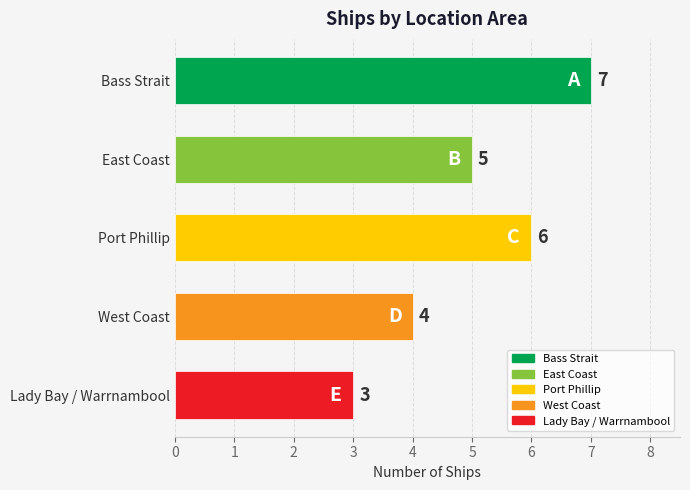

List the labels in order of value, largest first.

Bass Strait, Port Phillip, East Coast, West Coast, Lady Bay / Warrnambool